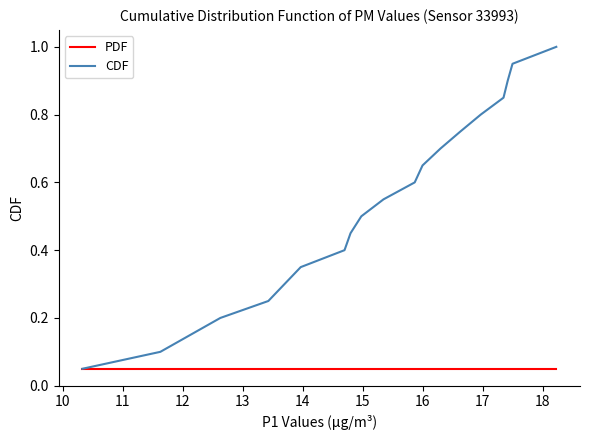

List the series in order of their peak value, highest first.

CDF, PDF